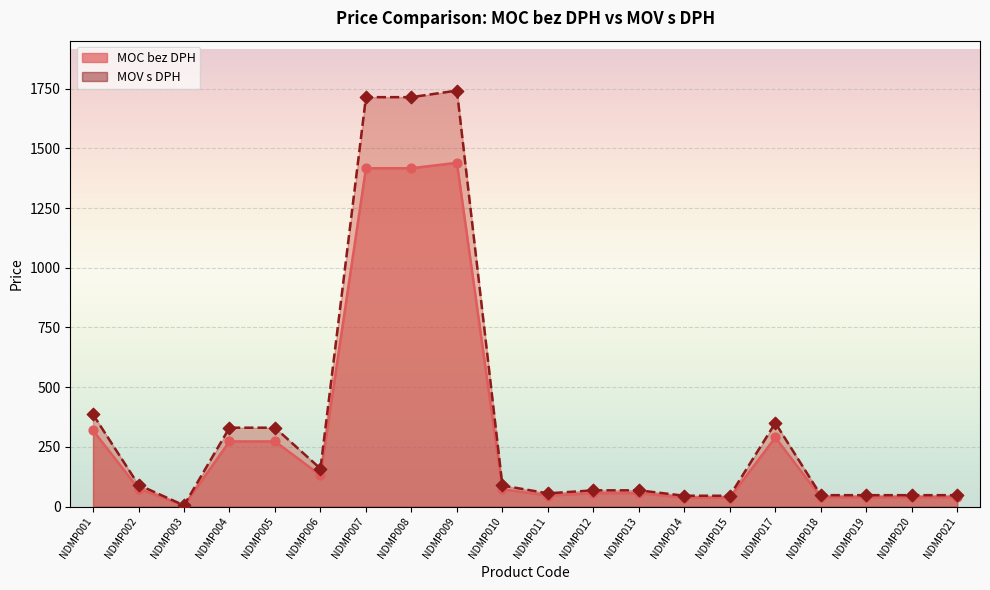

At which category is the sum across all series the highest?

NDMP009